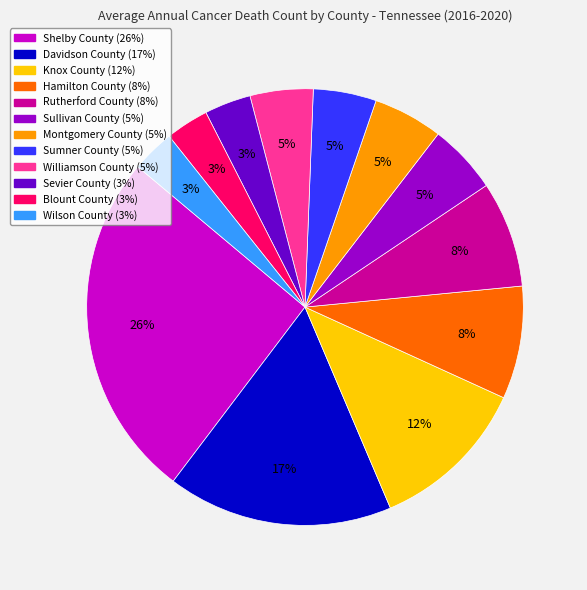

Approximately how many times larger is the value at Sumner County compared to Hamilton County?

0.6